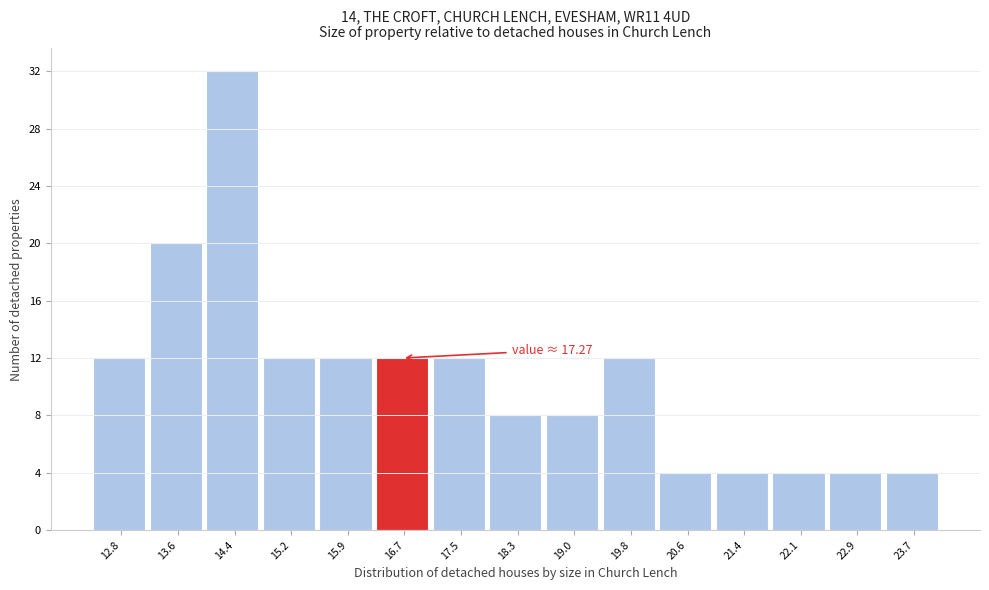

Reading left to right, extract all data points from this chart.

12	20	32	12	12	12	12	8	8	12	4	4	4	4	4